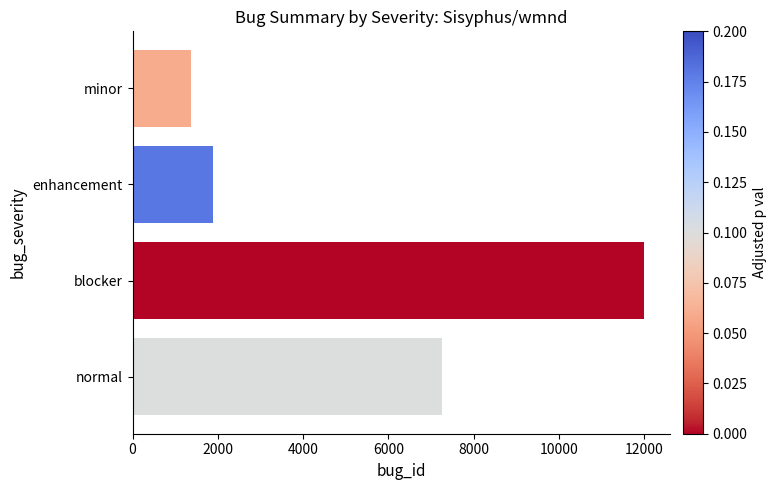

What is the sum of all values?

22522